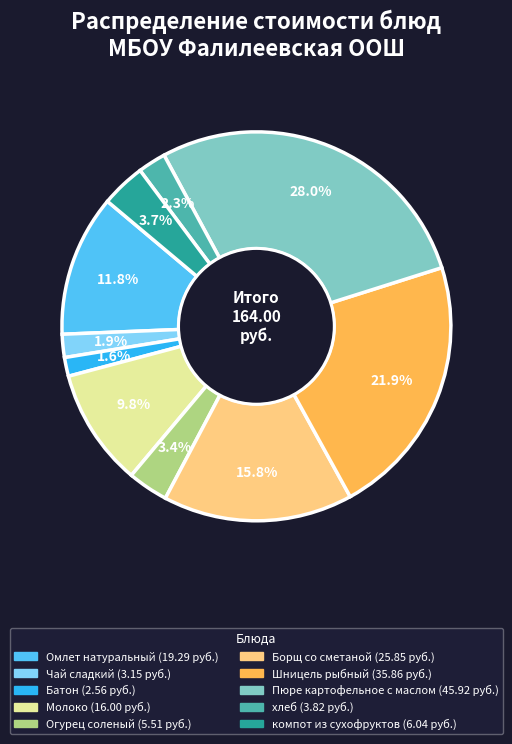

What is the largest slice in the pie chart?

Пюре картофельное с маслом